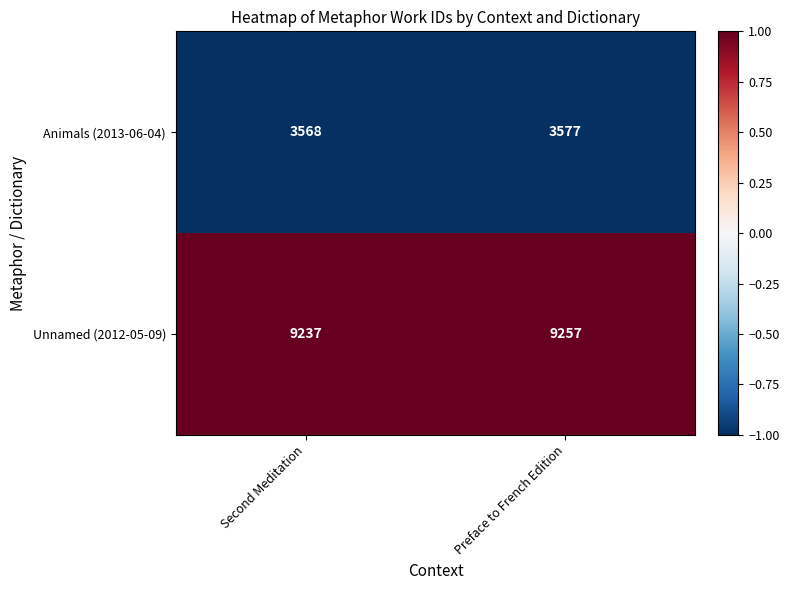

Which category has the highest value across all series?

Preface to French Edition